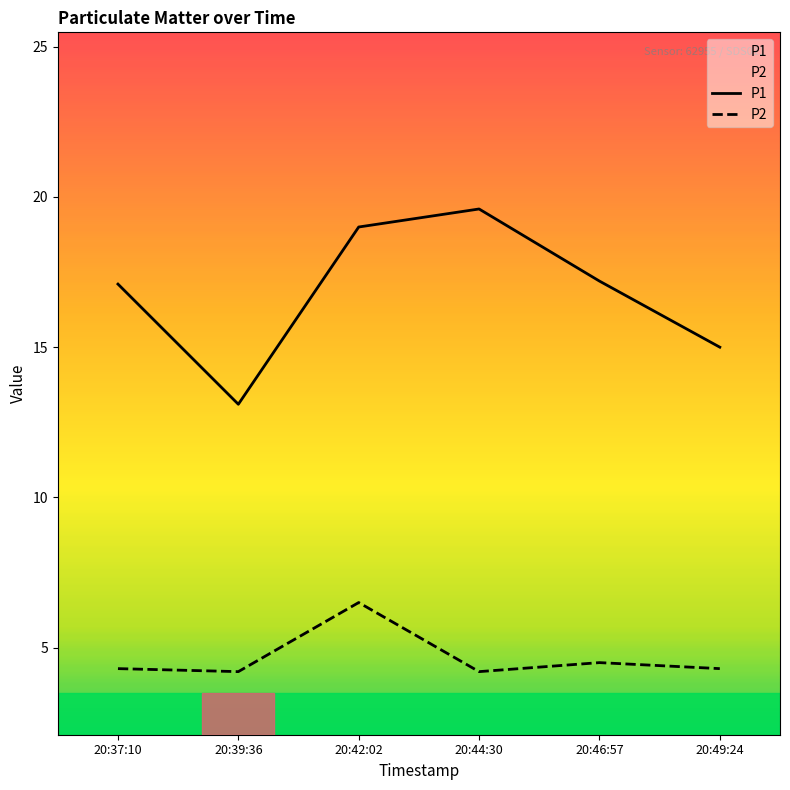

True or false: P2 and P1 cross at least once.

False